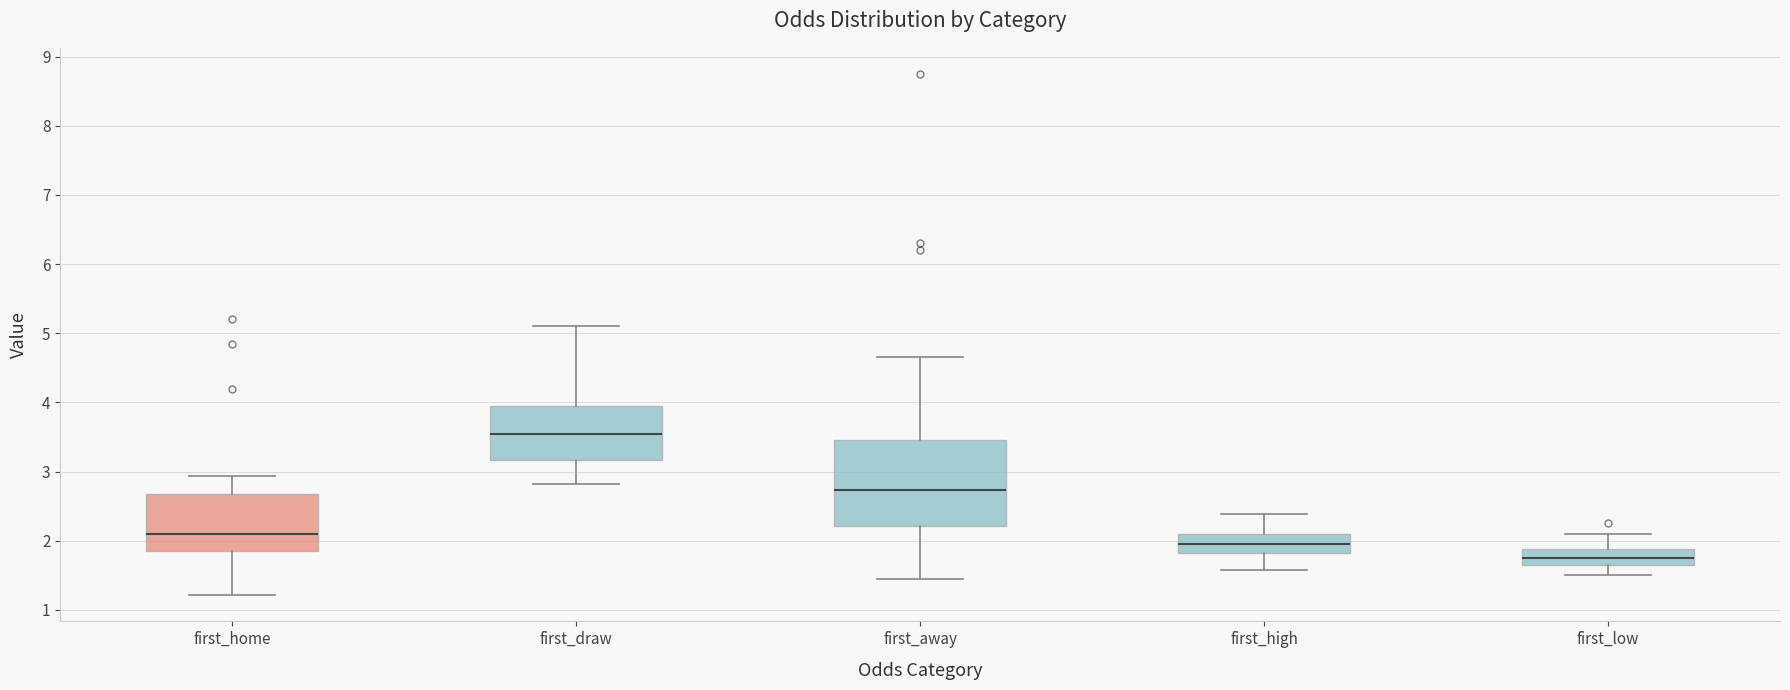

Reading left to right, transcribe this box plot: for each box, give where its median line is, the range the box spans, and where its two whiskers end, as read against the y-axis. The values are not printed on the chart, so give them approximately, as read against the axis.

first_home: median 2.1, box 1.8 to 2.7, whiskers 1.2 to 2.9
first_draw: median 3.6, box 3.2 to 4.0, whiskers 2.8 to 5.1
first_away: median 2.7, box 2.2 to 3.5, whiskers 1.4 to 4.7
first_high: median 1.9, box 1.8 to 2.1, whiskers 1.6 to 2.4
first_low: median 1.8, box 1.7 to 1.9, whiskers 1.5 to 2.1